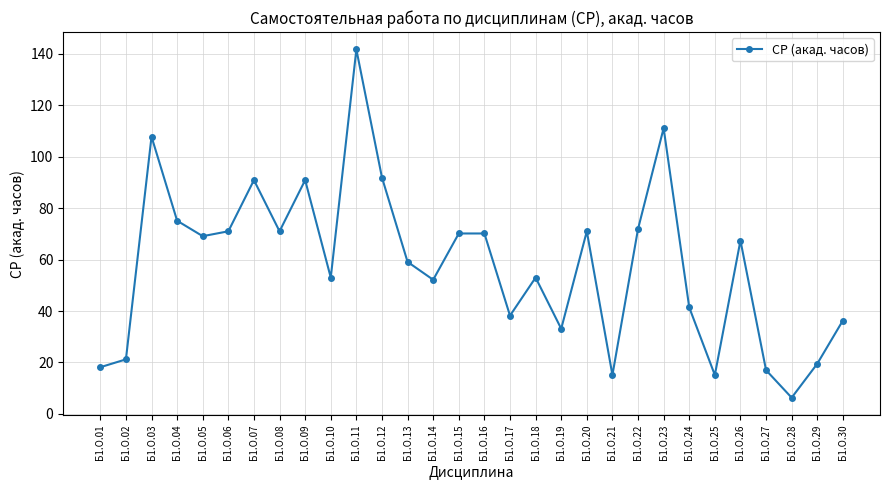

Approximately how many times larger is the value at Б1.О.07 compared to Б1.О.21?

6.0